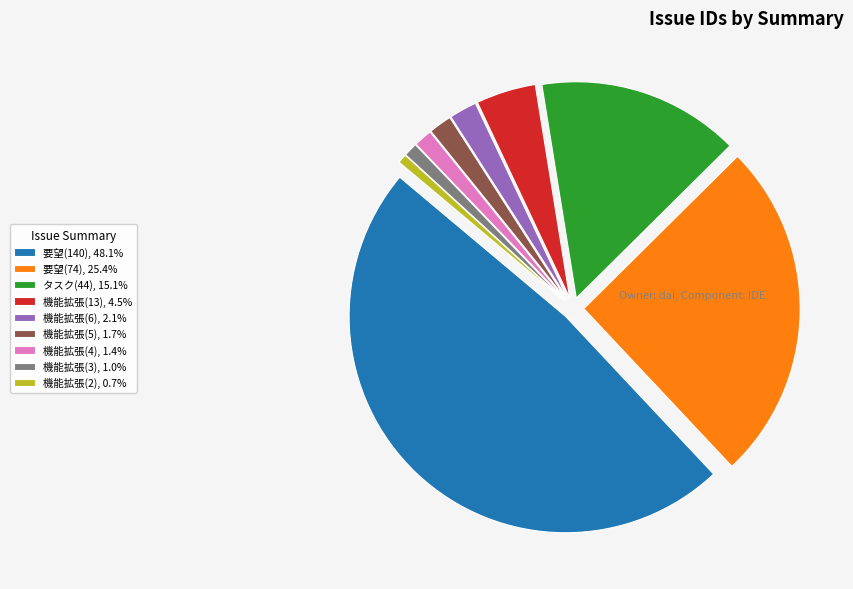

Does any single category account for the majority?

No